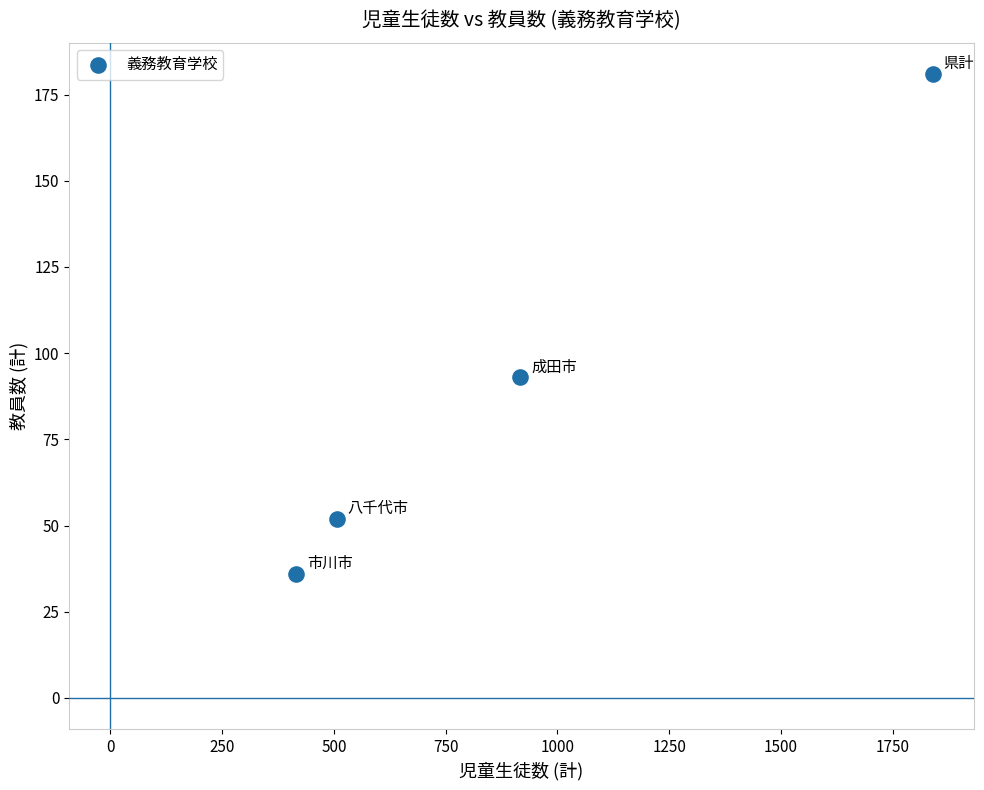

What Y value in the scatter plot is closest to 108?

93